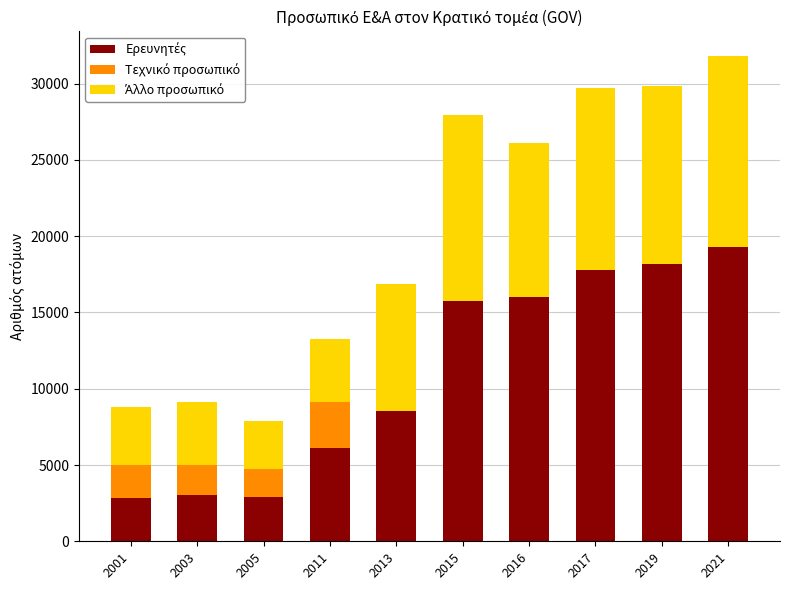

True or false: Άλλο προσωπικό has a value of 10137 at 2016.

True